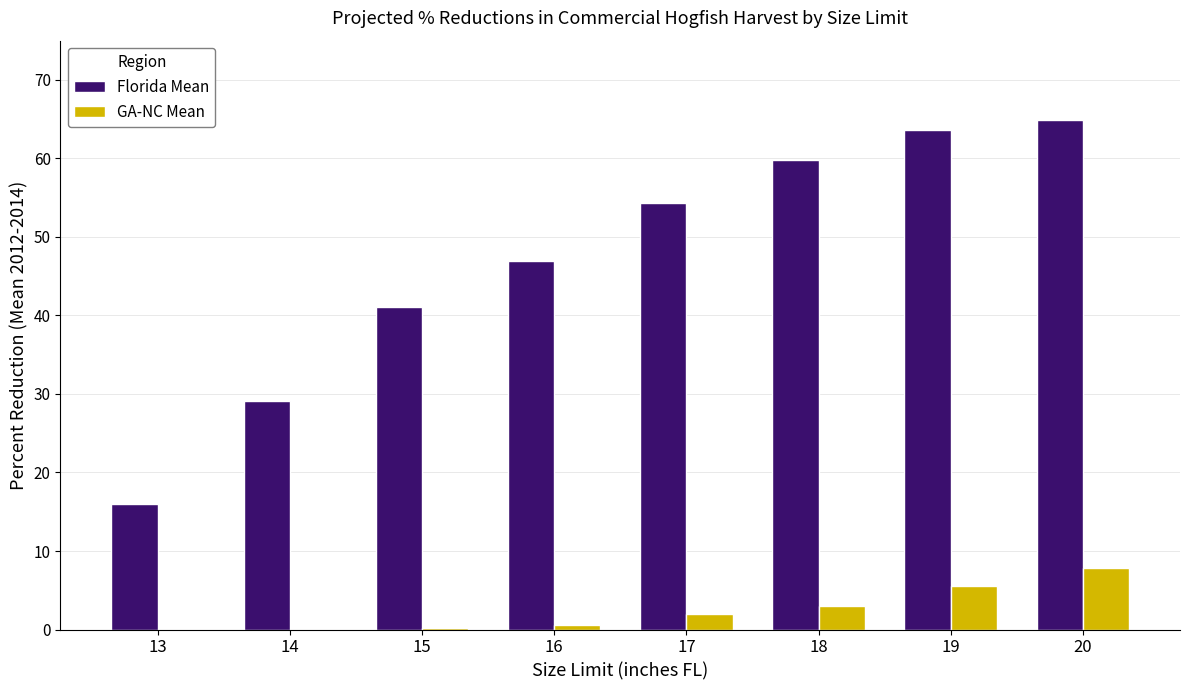

Between 14 and 18, which series saw the biggest shift?

Florida Mean